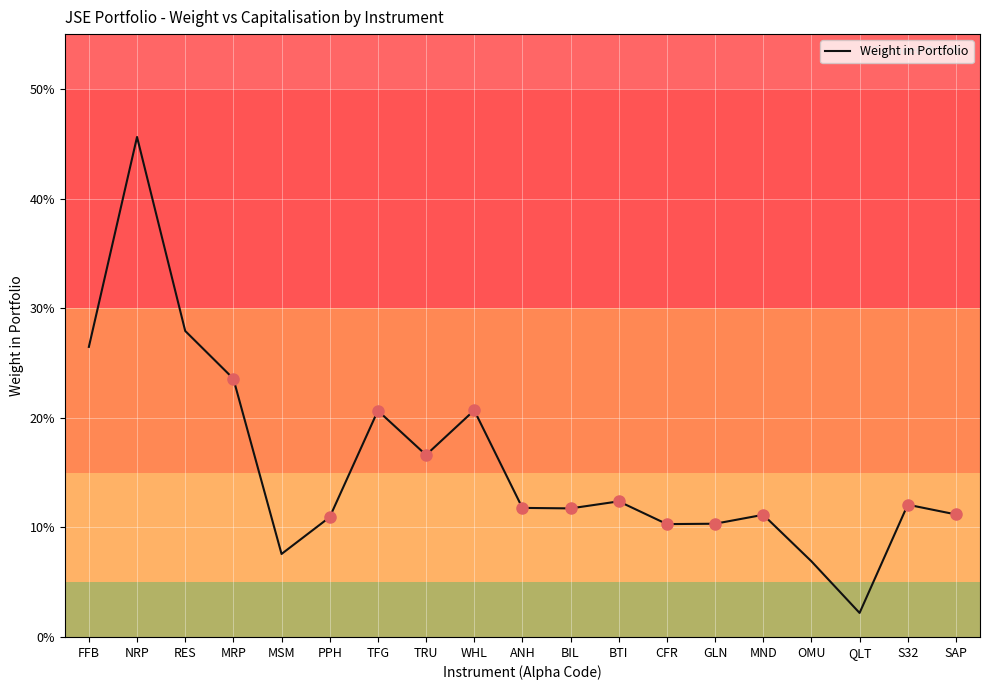

Does the chart have visible grid lines?

Yes